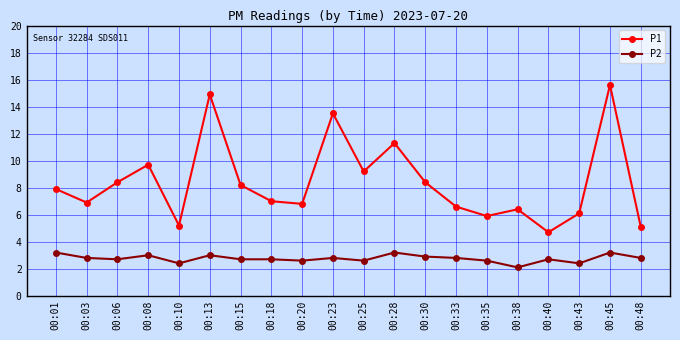

Which label corresponds to the largest value in the chart?

00:45